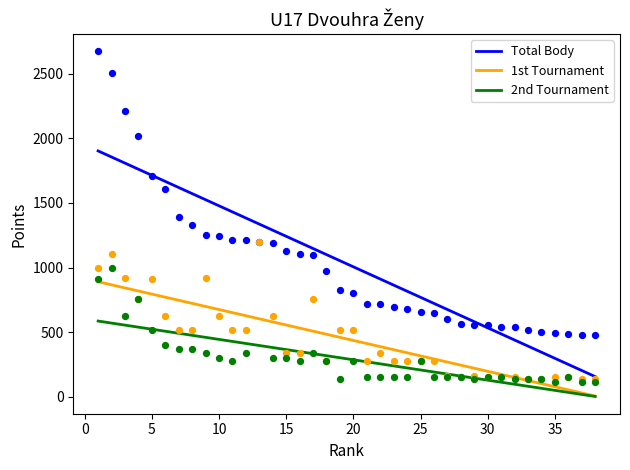

Which series has the largest total across all categories?

Body